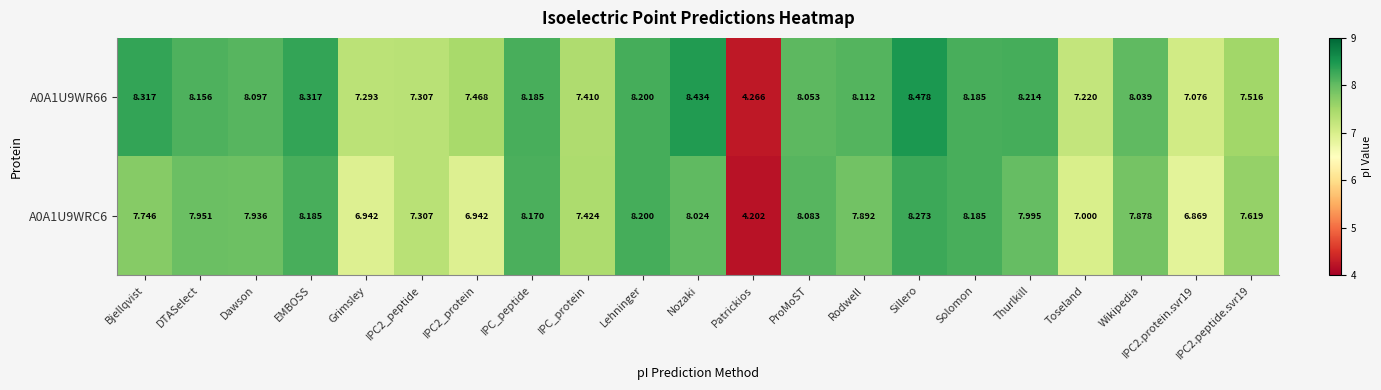

Which label corresponds to the smallest value in the chart?

Patrickios